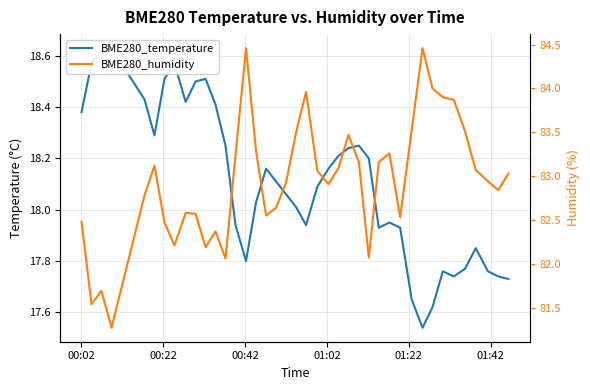

Which series has the largest range (max minus min)?

BME280_temperature